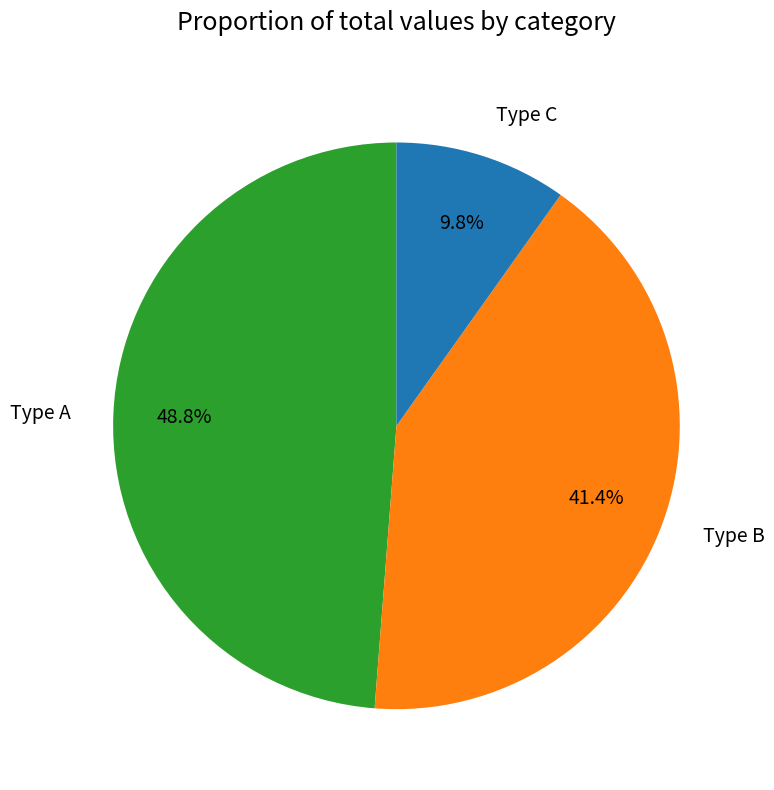

Is there a majority slice in this chart?

No